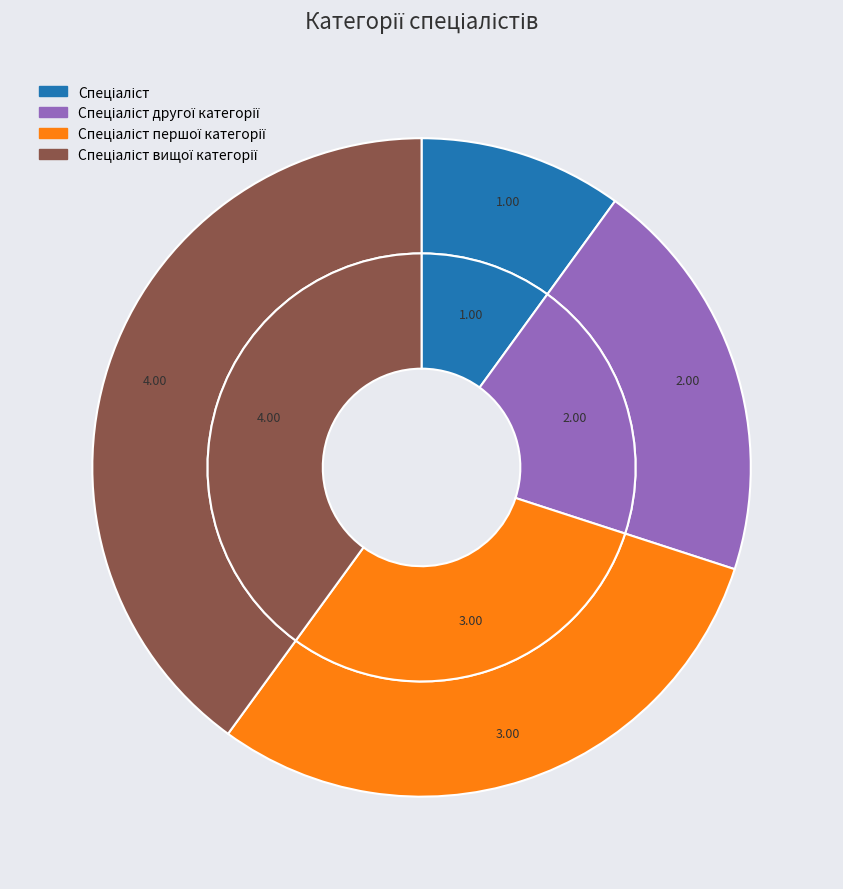

Count the number of slices in the pie.

4